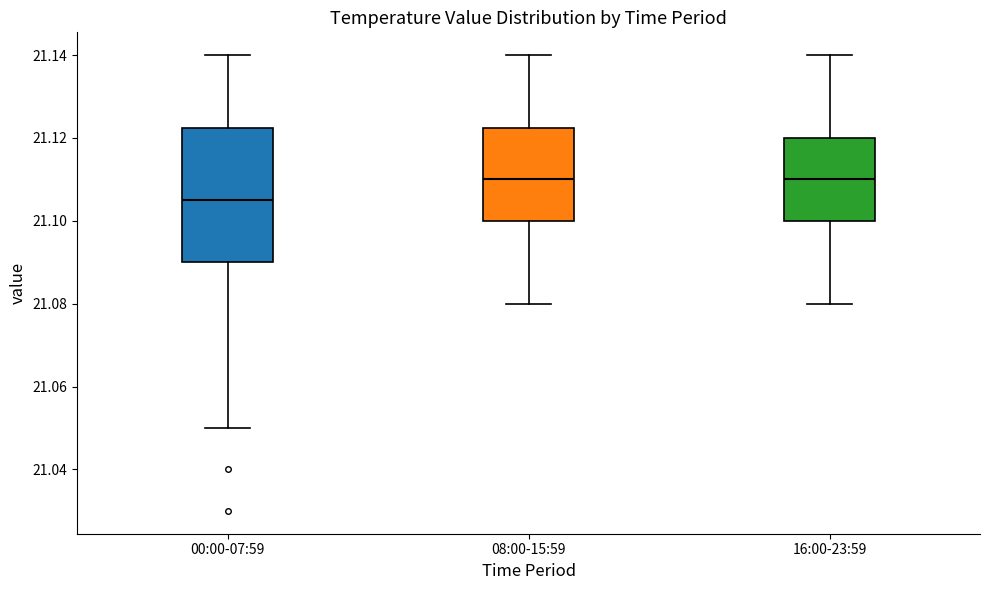

Where is the upper edge of the box for 08:00-15:59 on the y-axis? The values are not printed on the chart, so give them approximately, as read against the axis.

21.122